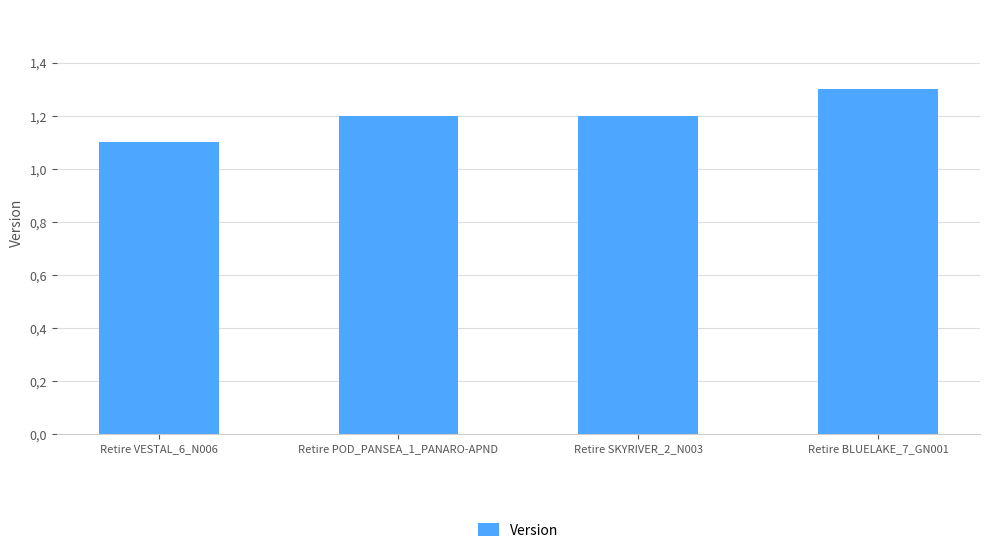

What is the approximate value at Retire VESTAL_6_N006?

1.1